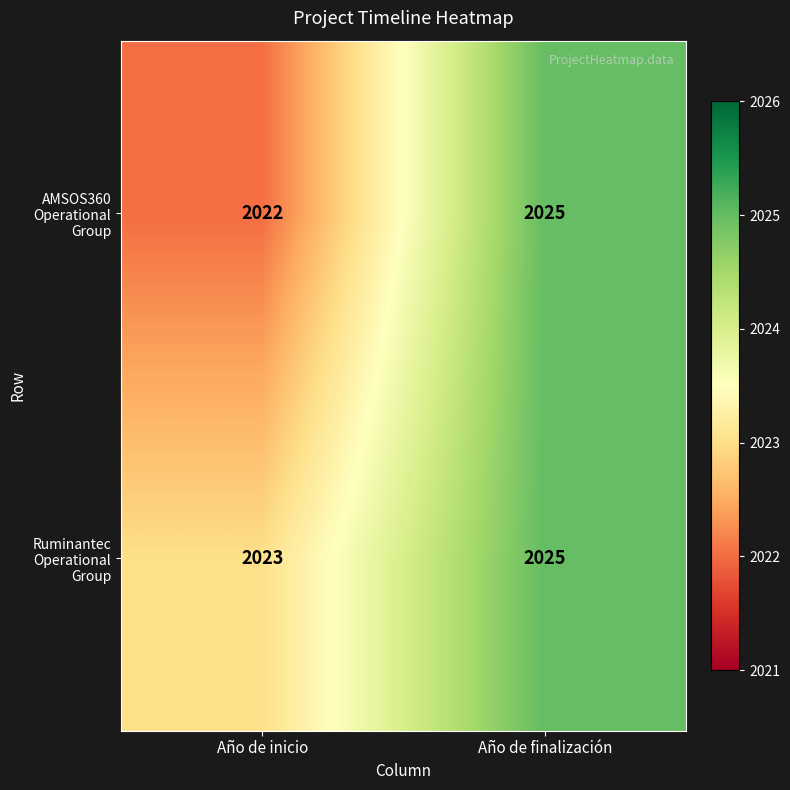

How many distinct data groups are displayed?

2